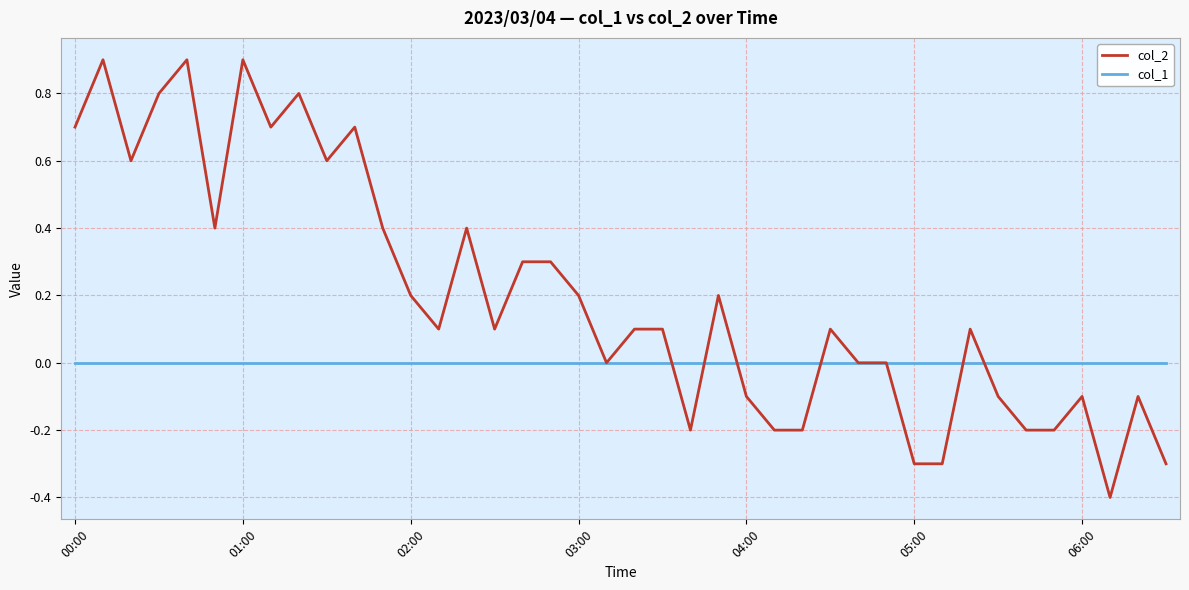

Rank the series by their average value, from lowest to highest.

col_1, col_2